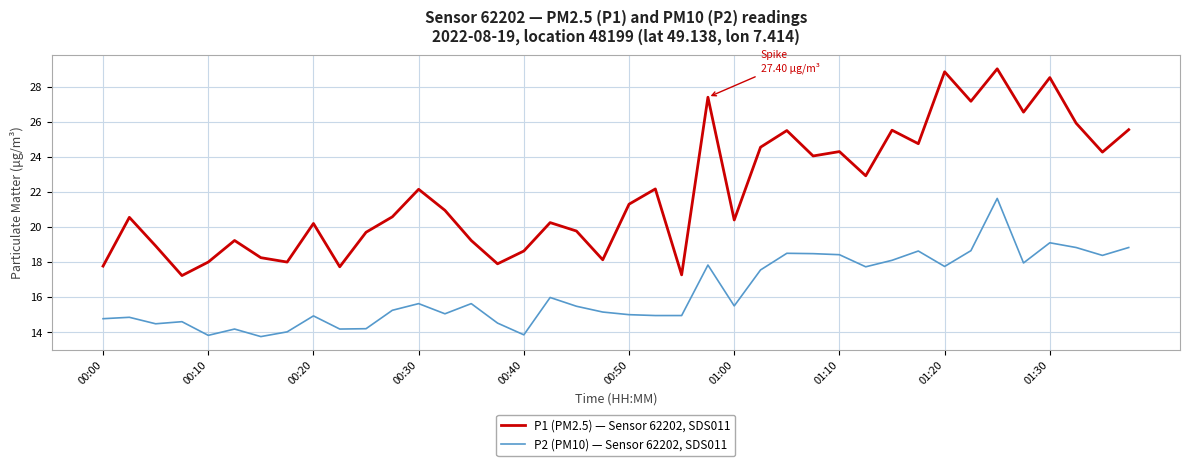

True or false: P2 (PM10) — Sensor 62202, SDS011 and P1 (PM2.5) — Sensor 62202, SDS011 intersect in this chart.

False